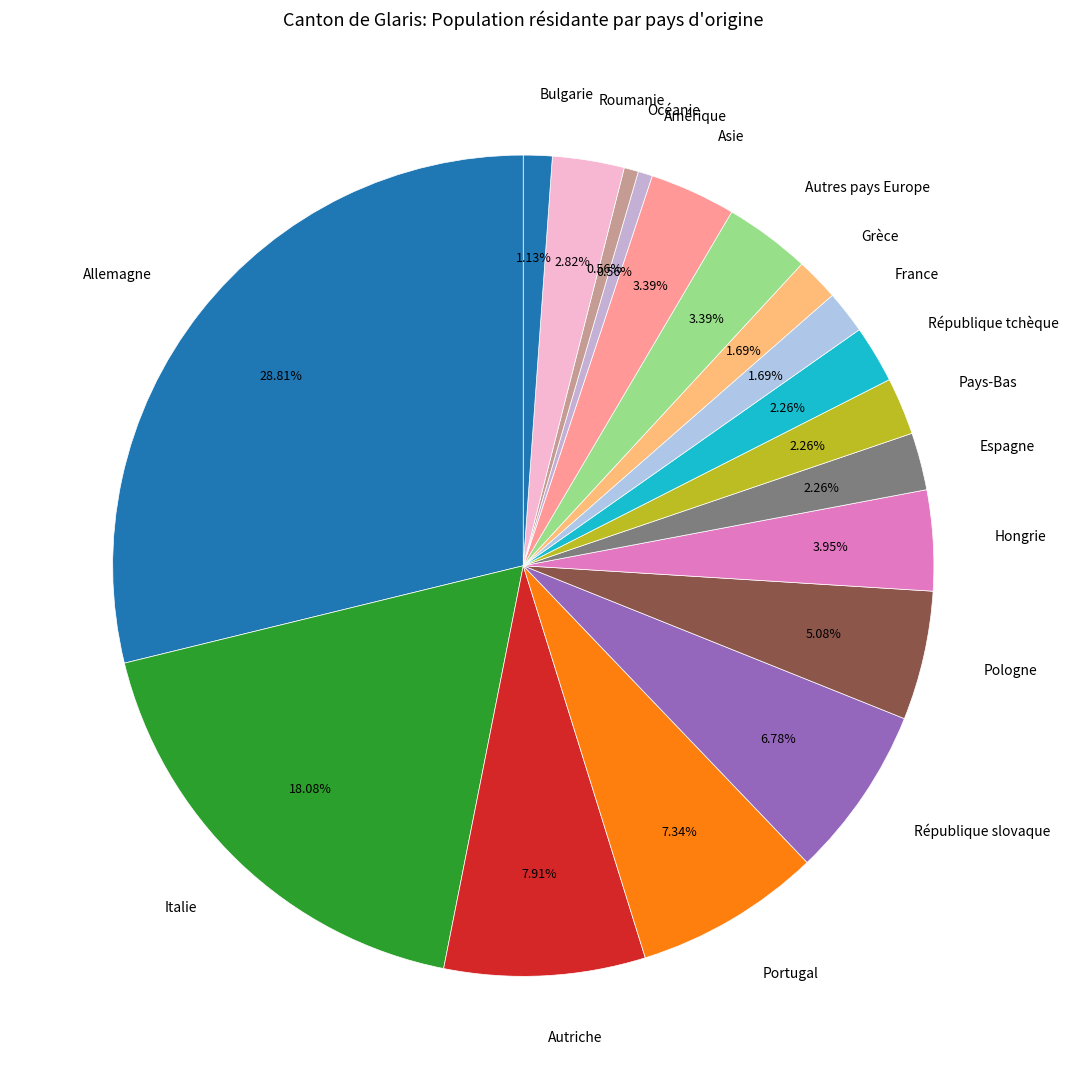

The Hongrie slice represents 4% of the pie. True or false?

True